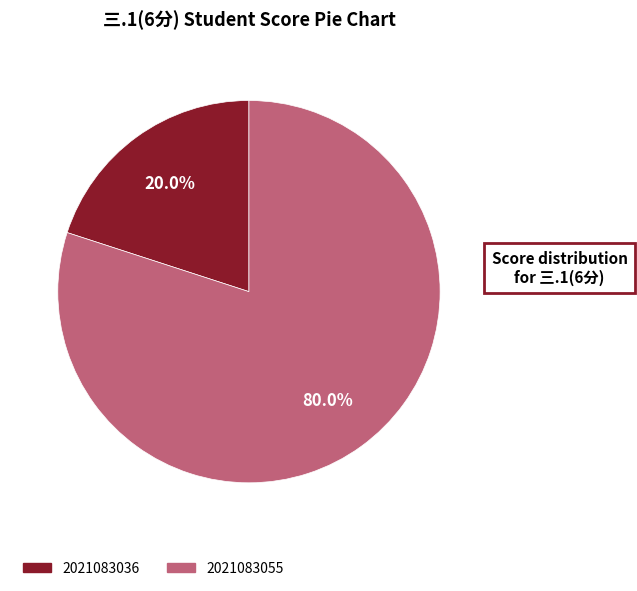

Is there any slice that represents more than half of the pie?

Yes